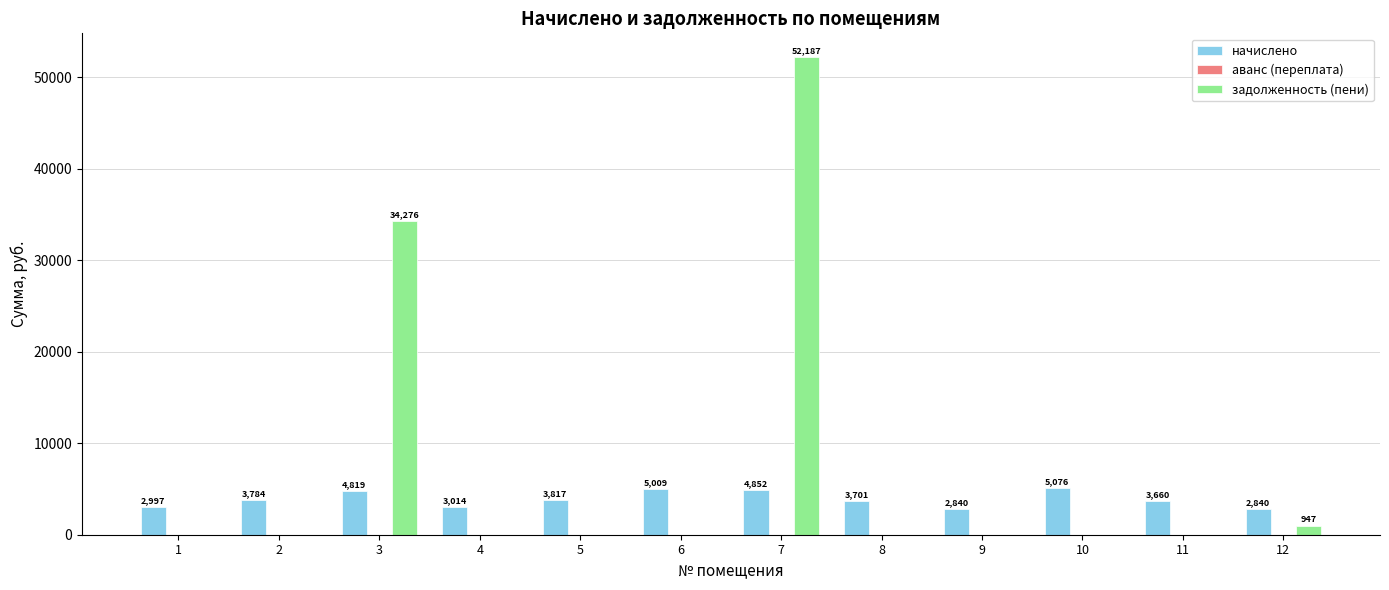

What is the greatest value displayed?

52187.3